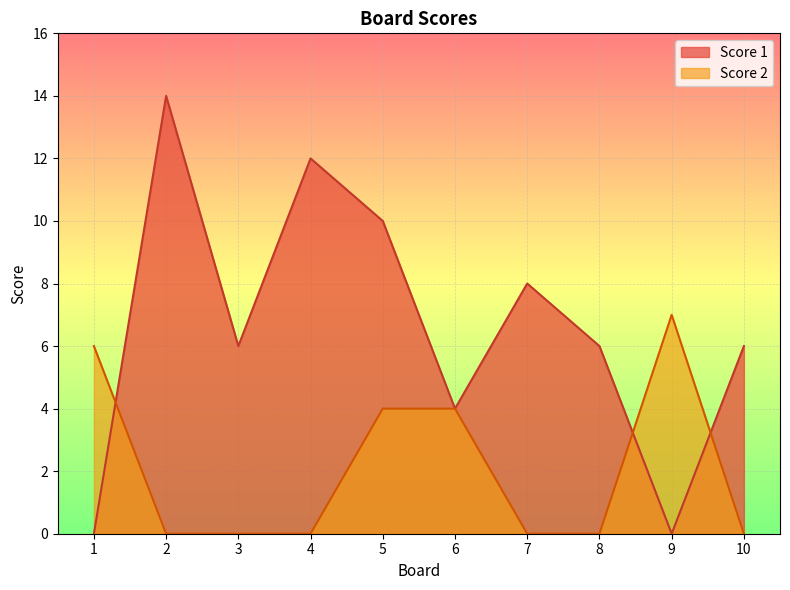

How many values in Score 1 are above zero?

8